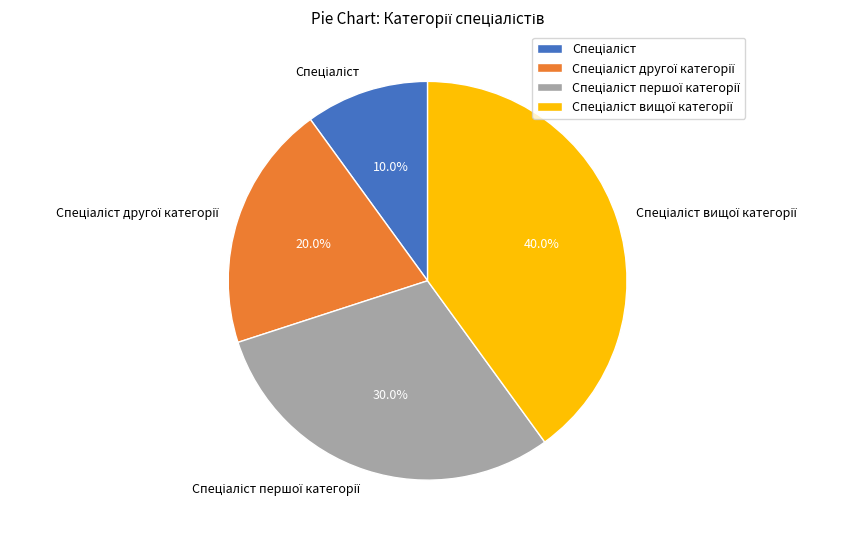

Is there any slice that represents more than half of the pie?

No